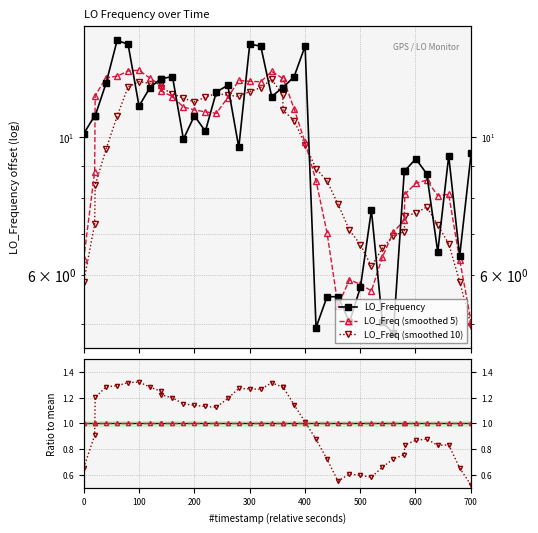

The Smoothed ratio series shows 0.4 at 200. True or false?

False